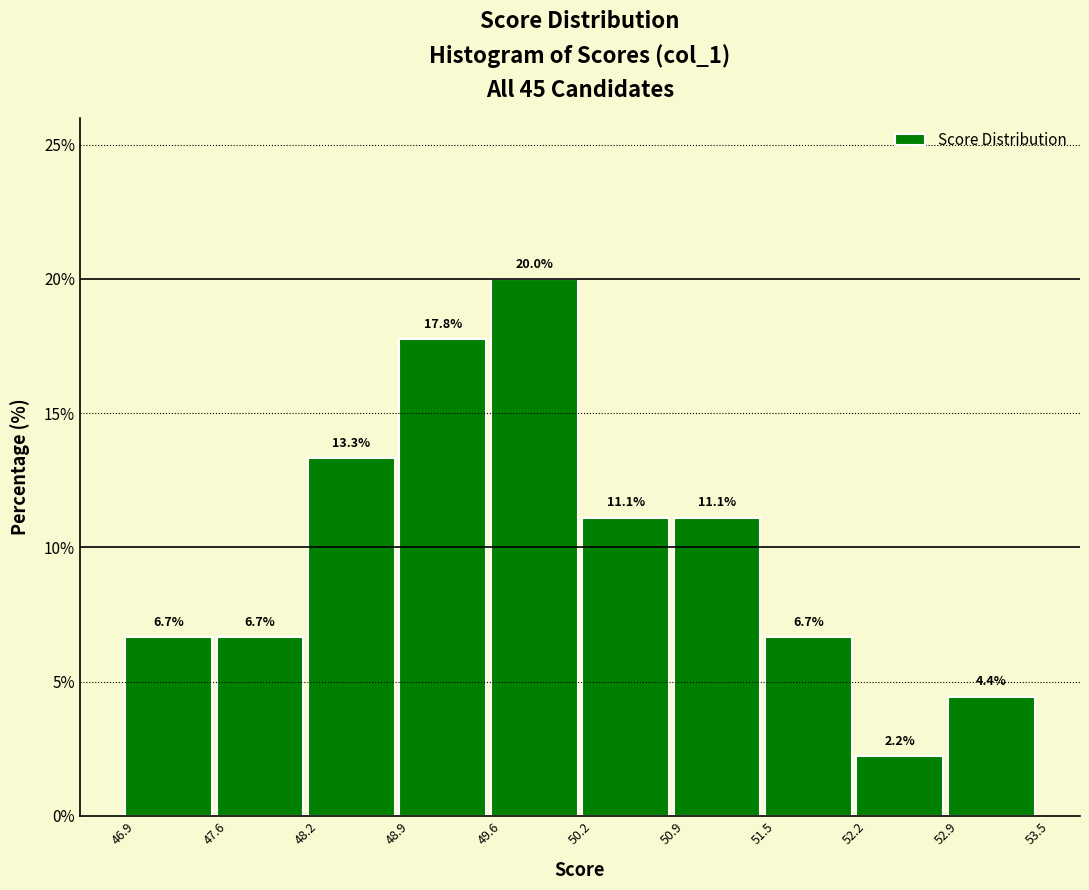

What is the height of the bar covering 46.9 to 47.6 on the x-axis?

6.7